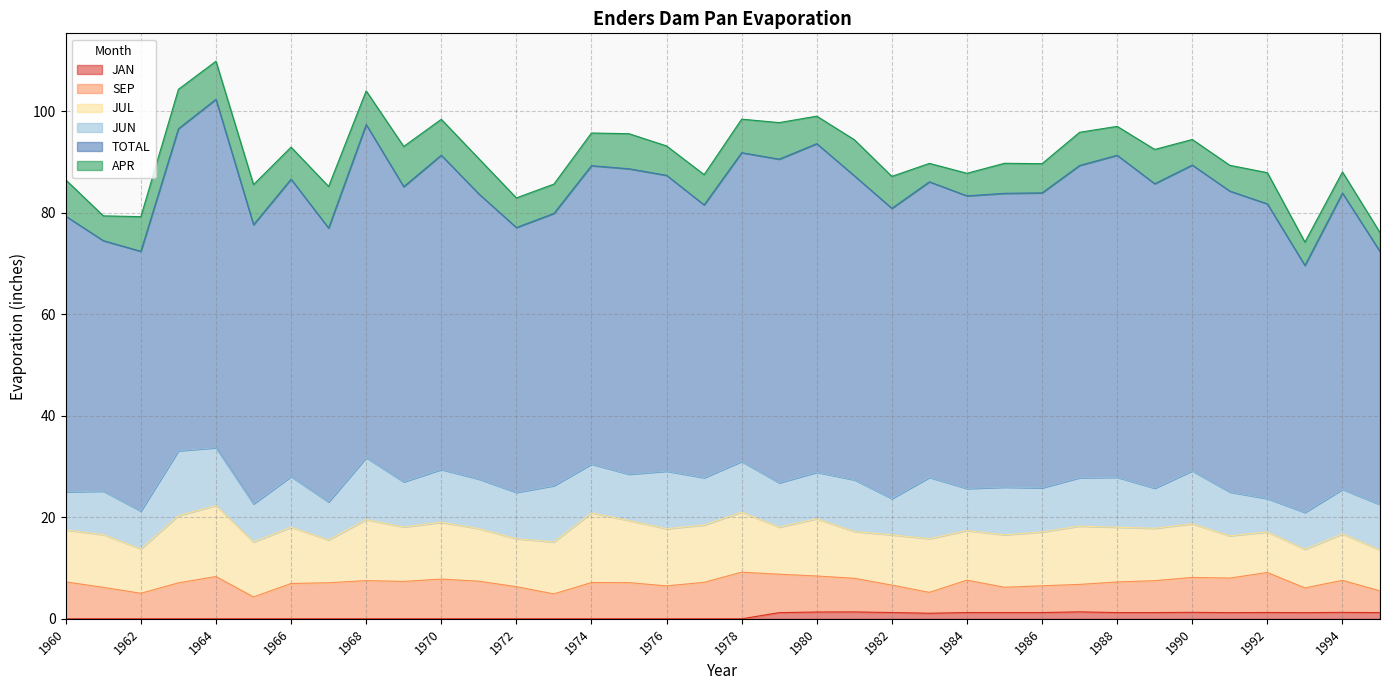

Reading left to right, transcribe all the data shown in this chart.

JAN: 0.0	0.0	0.0	0.0	0.0	0.0	0.0	0.0	0.0	0.0	0.0	0.0	0.0	0.0	0.0	0.0	0.0	0.0	0.0	1.2	1.3	1.4	1.2	1.1	1.2	1.2	1.2	1.4	1.2	1.2	1.3	1.2	1.2	1.2	1.3	1.2
SEP: 7.3	6.2	5.0	7.1	8.3	4.3	7.0	7.1	7.5	7.4	7.8	7.4	6.3	4.9	7.2	7.1	6.5	7.2	9.2	7.6	7.1	6.6	5.4	4.1	6.4	5.0	5.3	5.4	6.0	6.3	6.9	6.8	7.9	4.9	6.3	4.3
JUL: 10.2	10.4	8.8	13.2	14.0	10.8	11.1	8.4	12.0	10.7	11.2	10.4	9.4	10.2	13.7	12.2	11.3	11.3	11.8	9.3	11.3	9.2	9.9	10.6	9.8	10.3	10.6	11.5	10.8	10.3	10.6	8.3	8.0	7.6	9.2	8.1
JUN: 7.5	8.6	7.5	12.8	11.4	7.5	10.0	7.5	12.2	8.9	10.4	9.8	9.1	11.1	9.6	9.1	11.3	9.3	10.0	8.7	9.2	10.2	7.2	12.1	8.3	9.4	8.7	9.6	9.8	7.9	10.4	8.6	6.6	7.3	8.8	9.0
TOTAL: 54.3	49.4	51.2	63.5	68.7	55.0	58.6	54.0	65.7	58.2	62.0	56.2	52.2	53.7	58.8	60.2	58.3	53.8	60.9	63.8	64.8	59.9	57.2	58.3	57.7	57.9	58.1	61.5	63.5	60.0	60.3	59.3	58.1	48.7	58.4	49.9
APR: 7.2	4.9	6.8	7.8	7.5	7.9	6.3	8.2	6.6	7.9	7.1	7.0	5.8	5.8	6.4	6.9	5.8	6.0	6.6	7.2	5.4	7.1	6.3	3.6	4.5	5.9	5.8	6.5	5.7	6.8	5.0	5.1	6.2	4.6	4.2	3.7